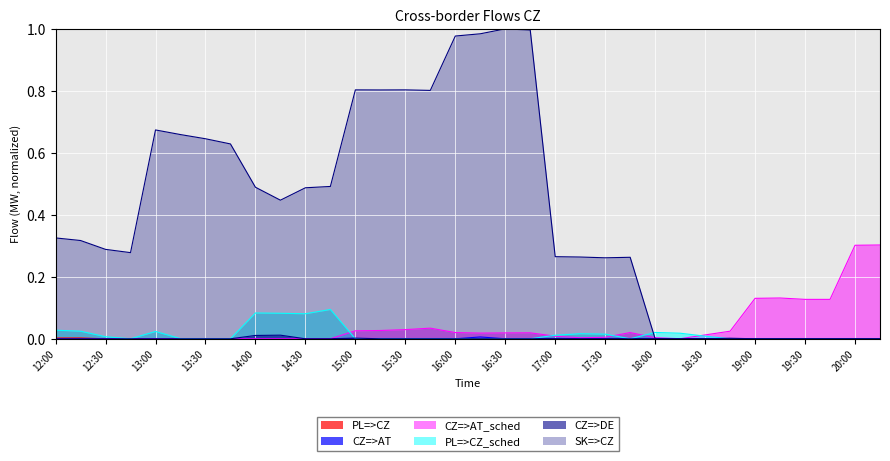

How many lines are shown in the chart?

6